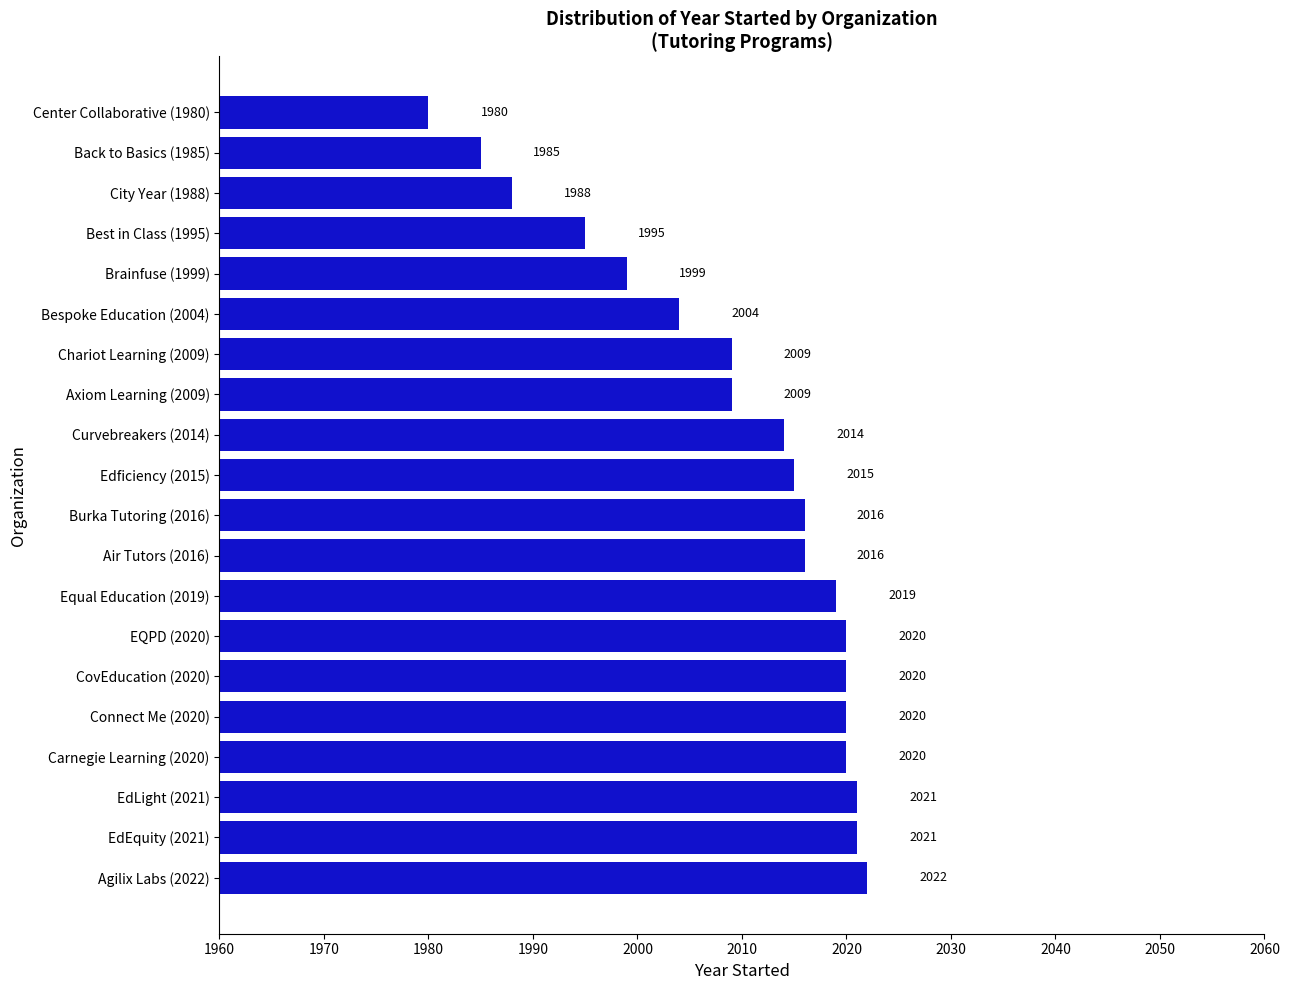

What is the difference between the maximum and minimum values?

42